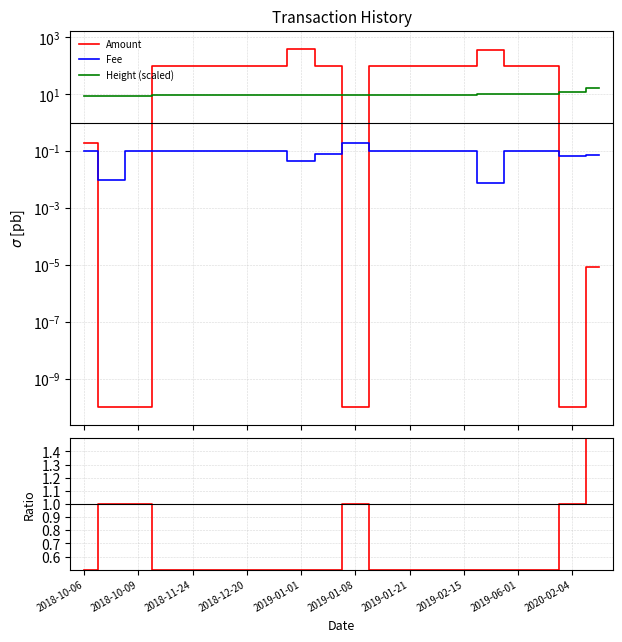

How many intersections are there between Fee and Amount?

5